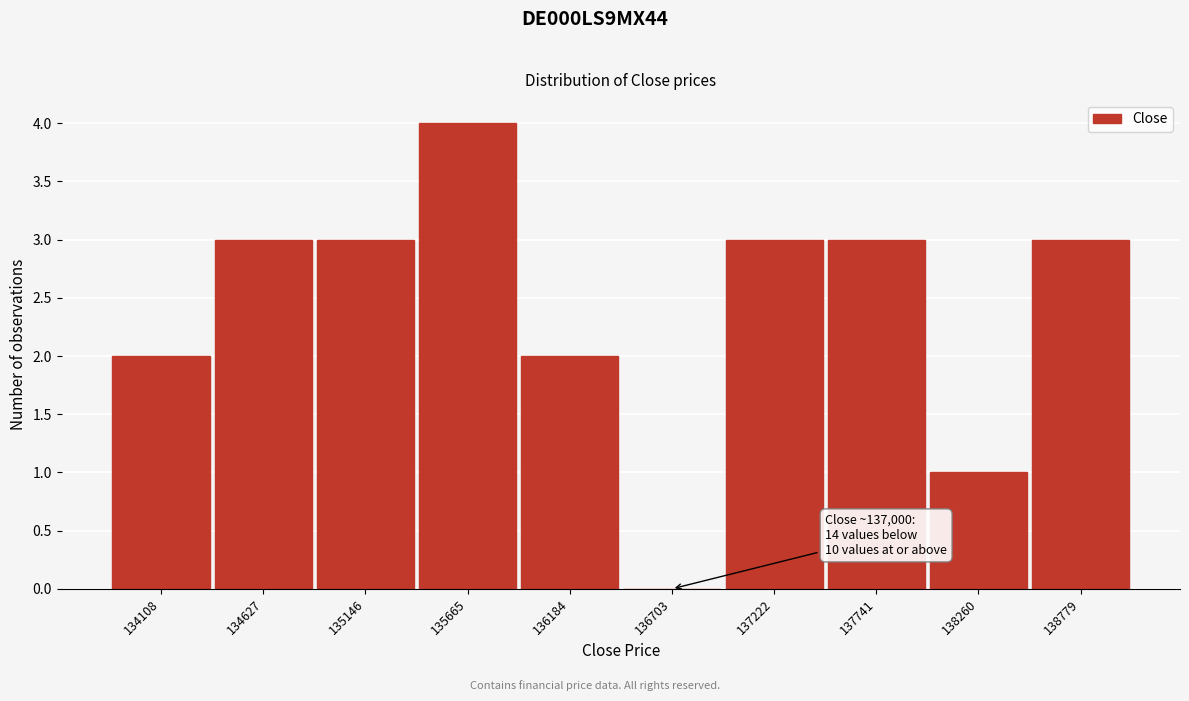

Reading left to right, transcribe all the data shown in this chart.

134108=2	134627=3	135146=3	135665=4	136184=2	136703=0	137222=3	137741=3	138260=1	138779=3